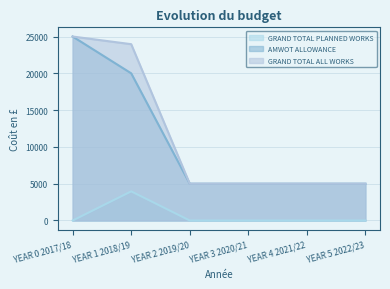

What is the label of the 5th point from the left?

YEAR 4 2021/22